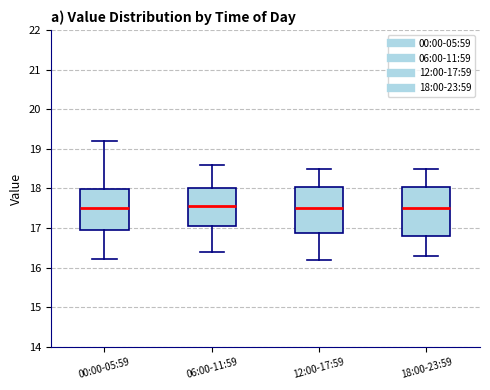

Where does the upper whisker of the box for 00:00-05:59 end on the y-axis? The values are not printed on the chart, so give them approximately, as read against the axis.

19.2